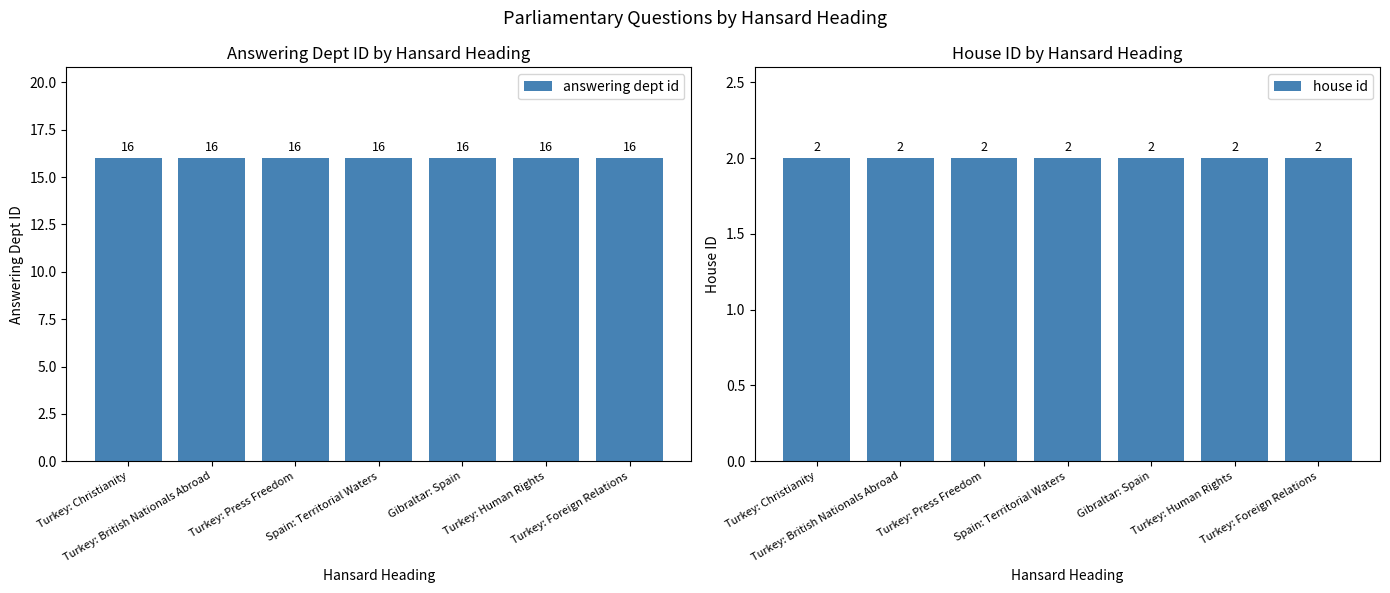

Which series has the largest total across all categories?

answering dept id